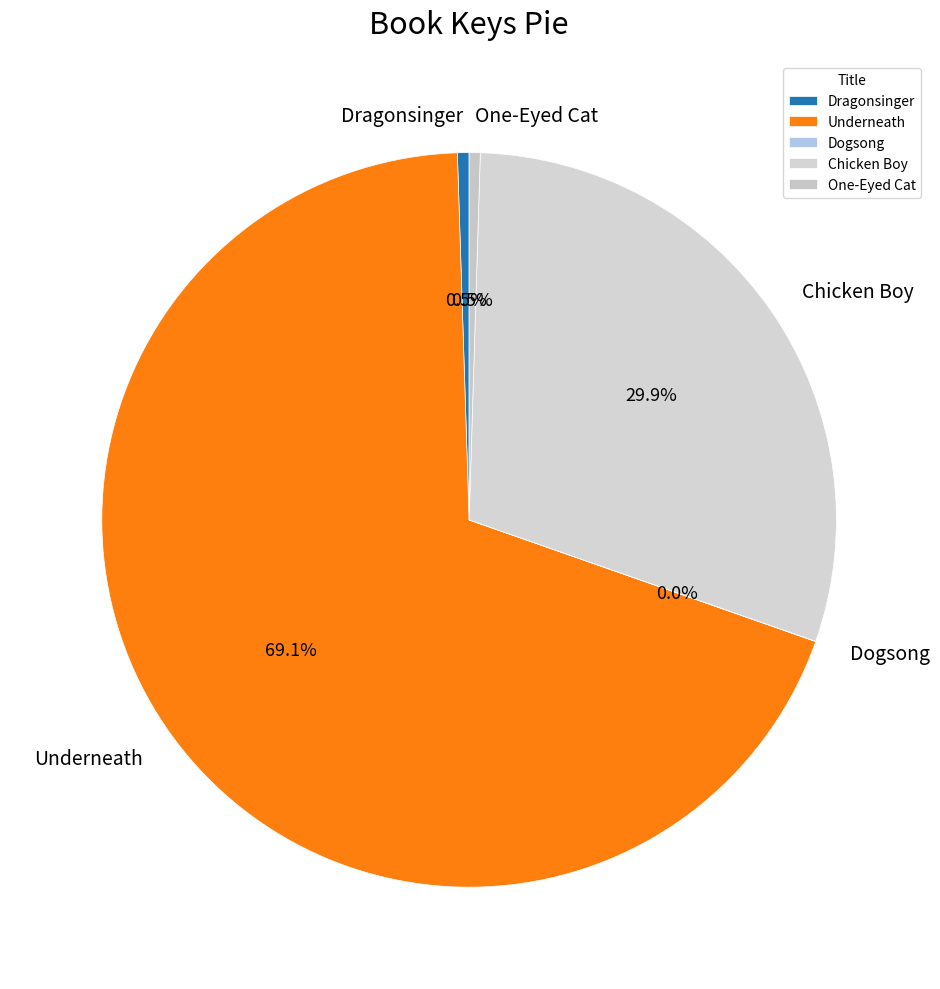

What is the largest slice in the pie chart?

Underneath